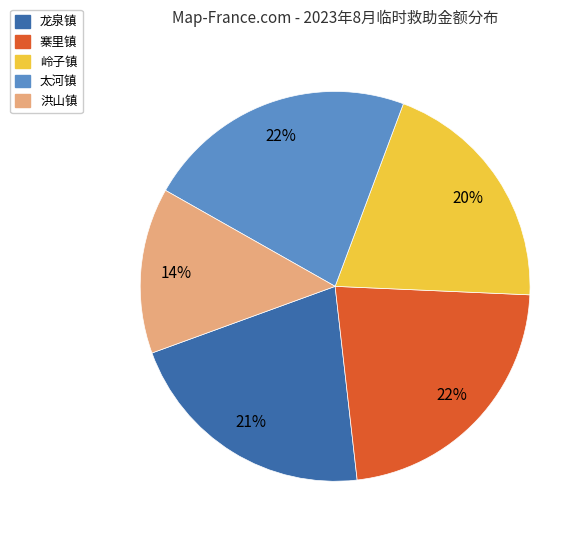

Does any single category account for the majority?

No